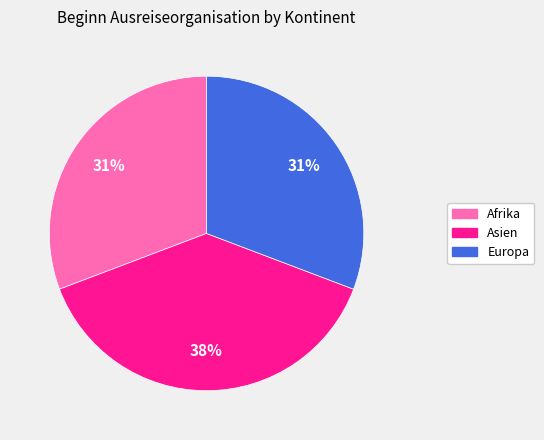

Is there any slice that represents more than half of the pie?

No